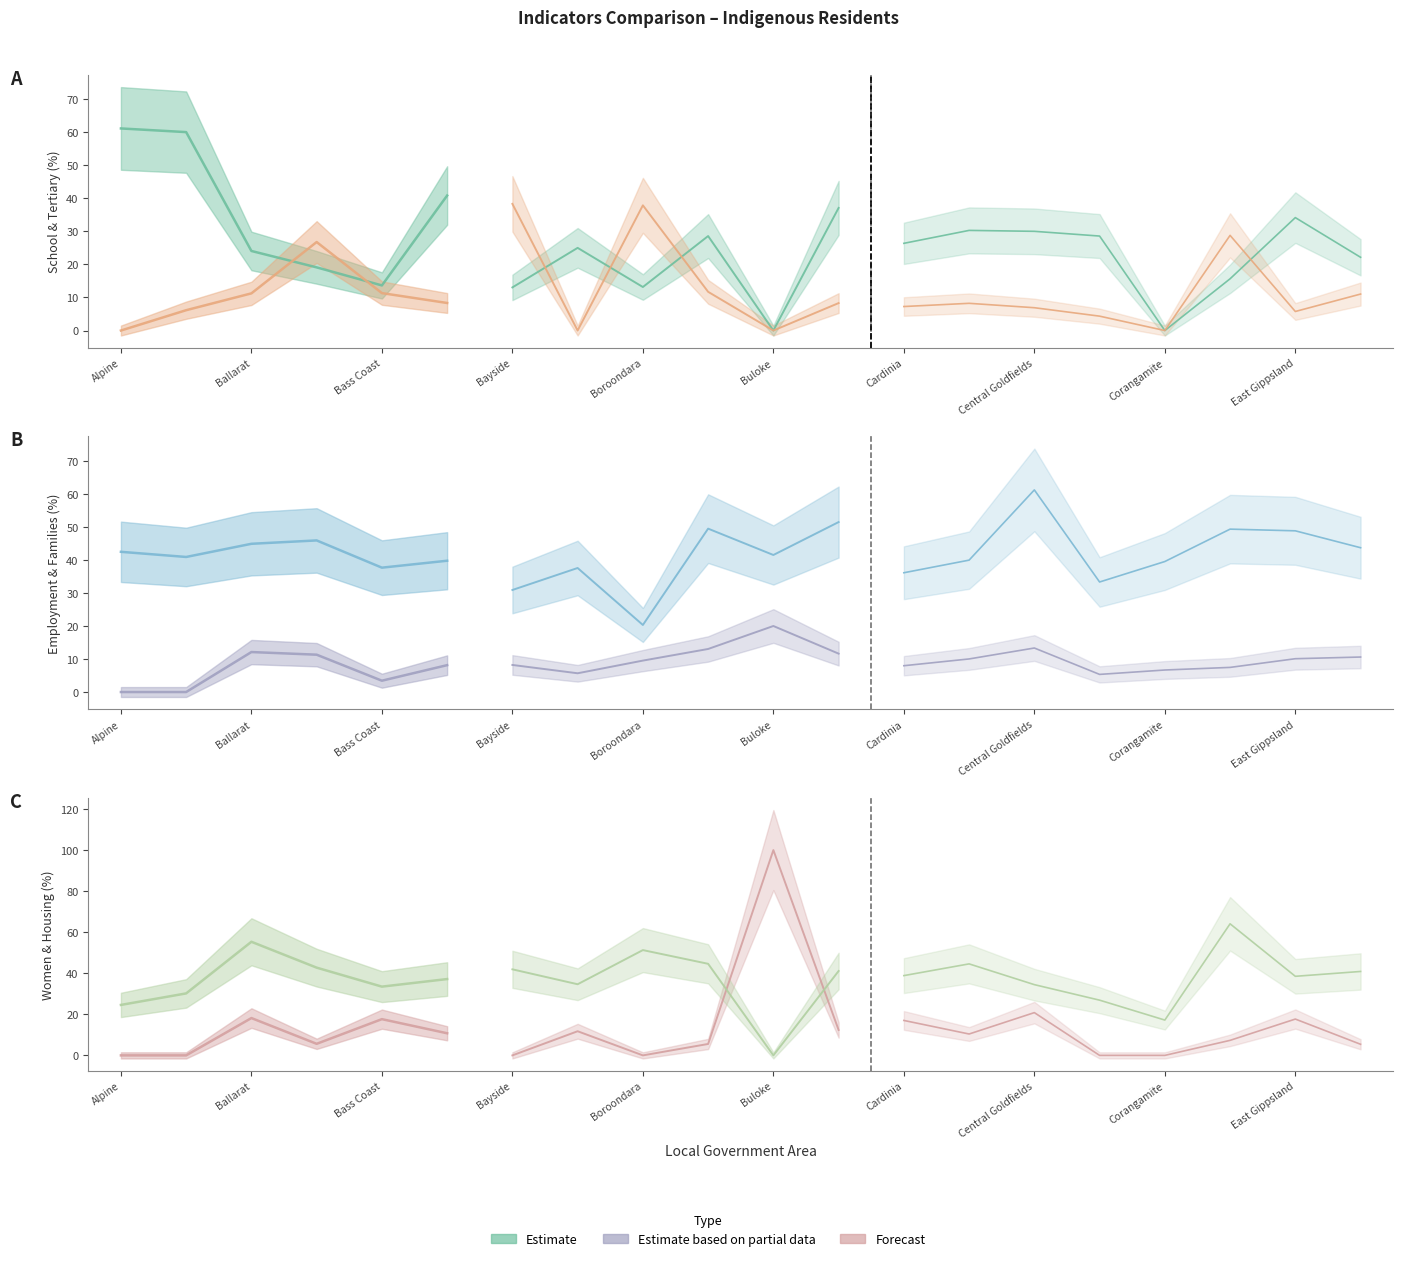

Which has a higher value, Boroondara or Bayside?

Bayside